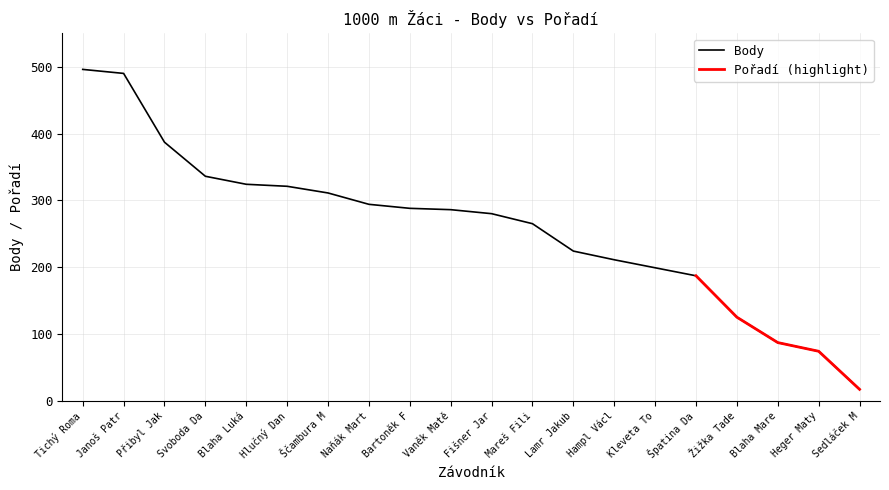

Is it true that the value at Lamr Jakub is 337?

False